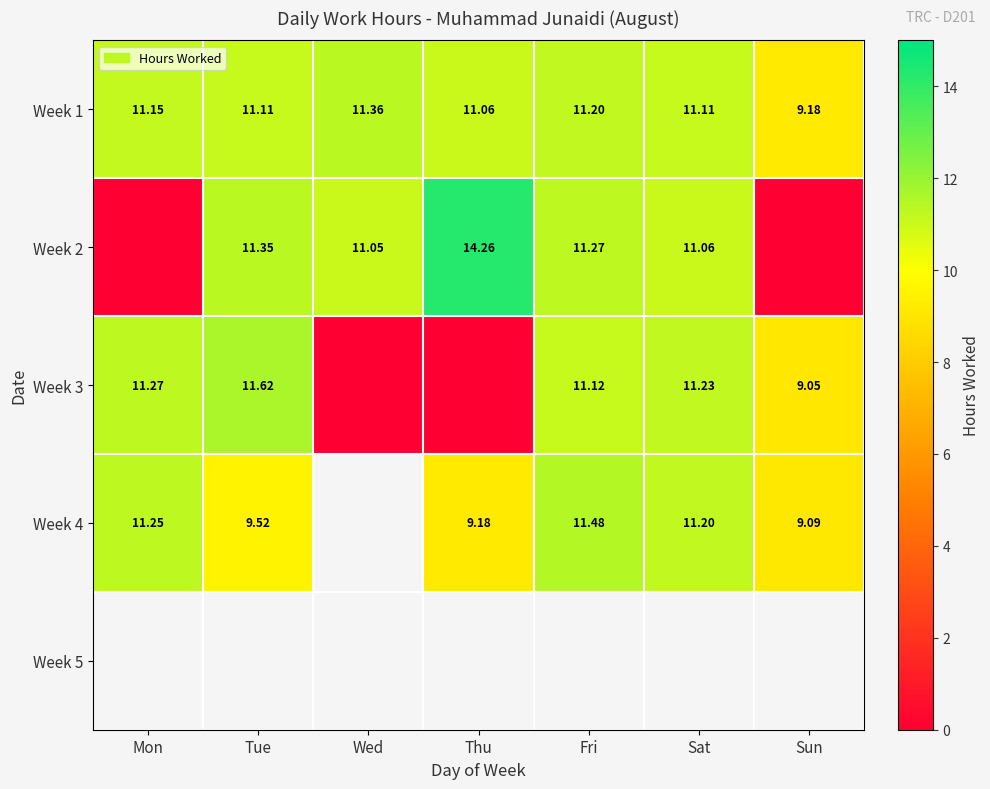

At which label does Week 1 first exceed 11?

Mon